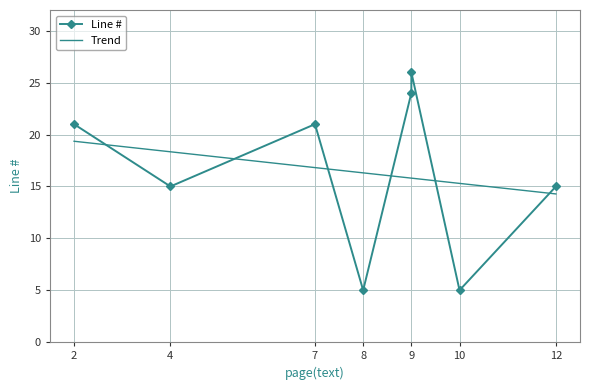

Reading left to right, extract all data points from this chart.

21	15	21	5	24	26	5	15